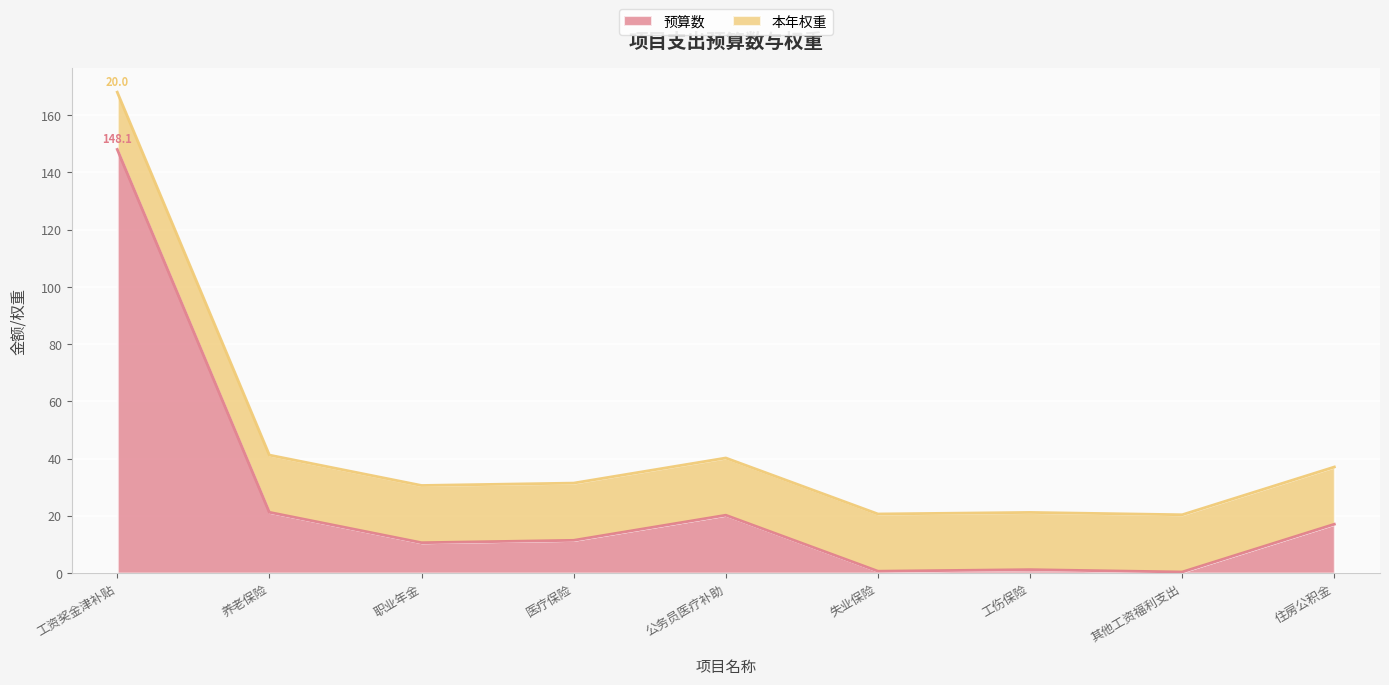

What is the maximum value shown in the chart?

148.1